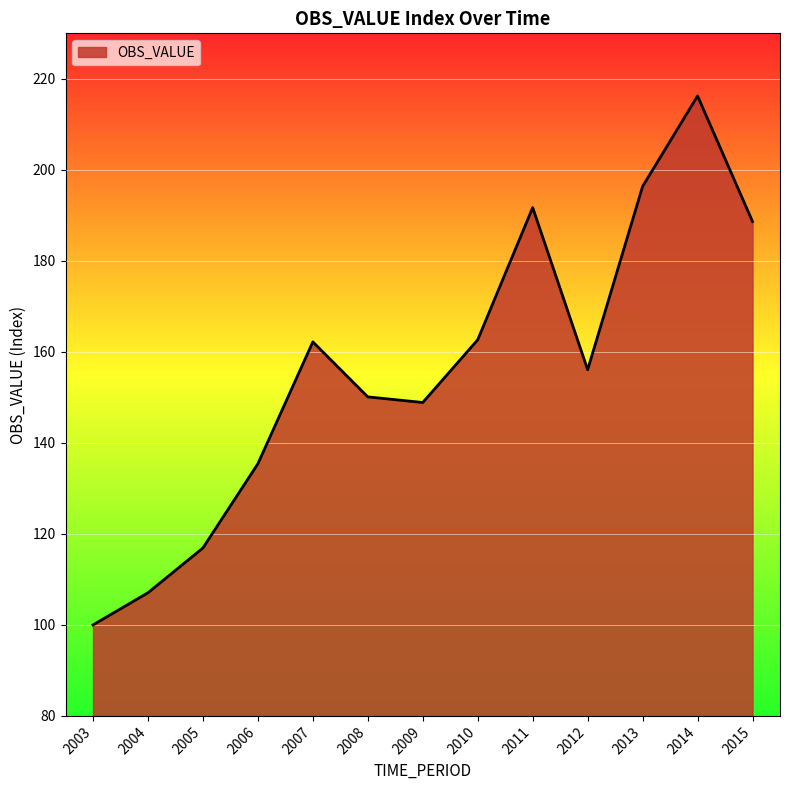

What is the sum of the values at 2007 and 2014?

378.4